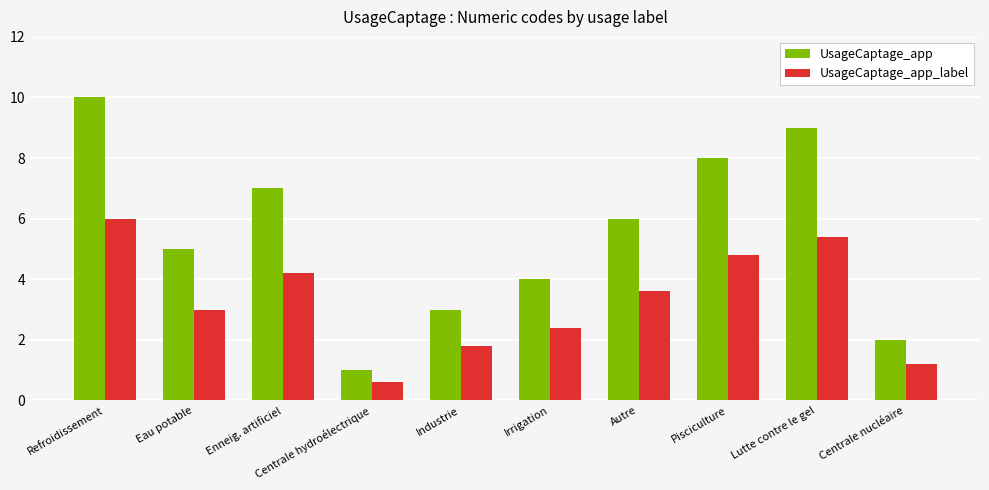

Count the UsageCaptage_app values in the range 3 to 8.

6